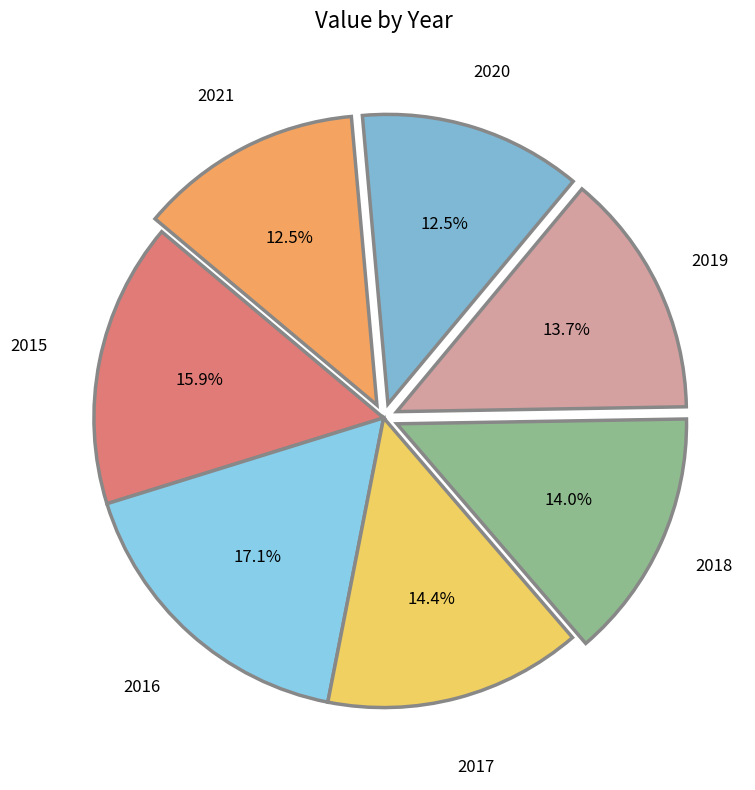

How many segments does this pie chart have?

7